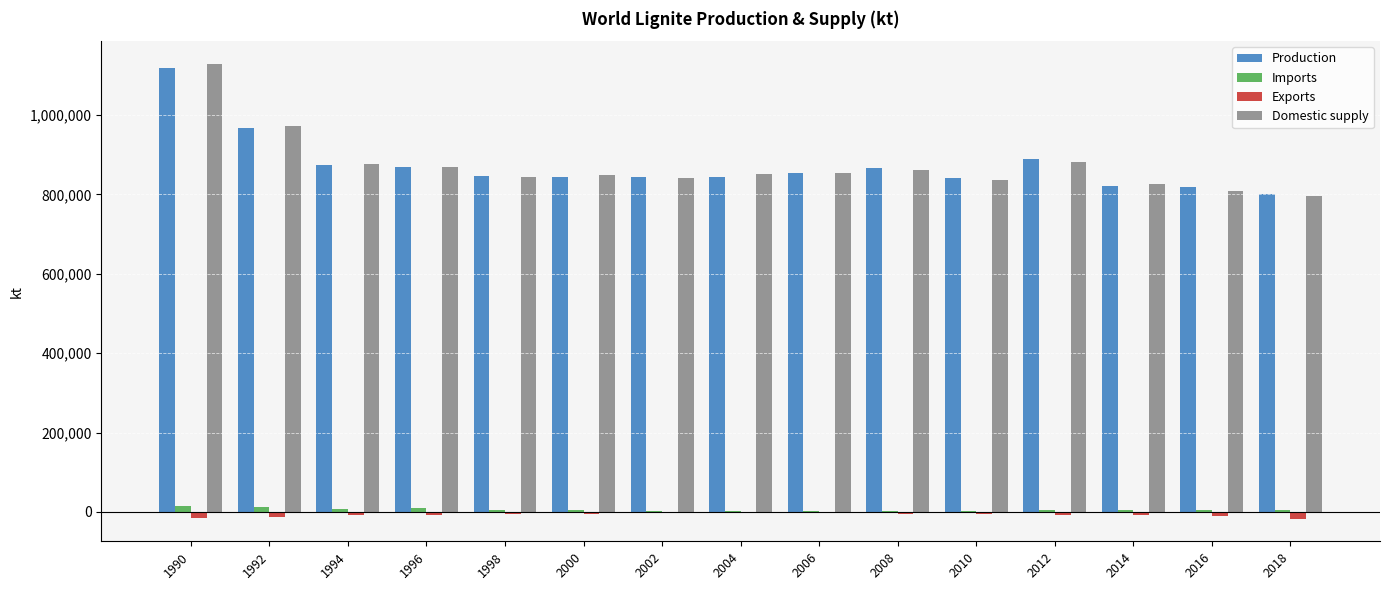

At which category is the sum across all series the highest?

1990